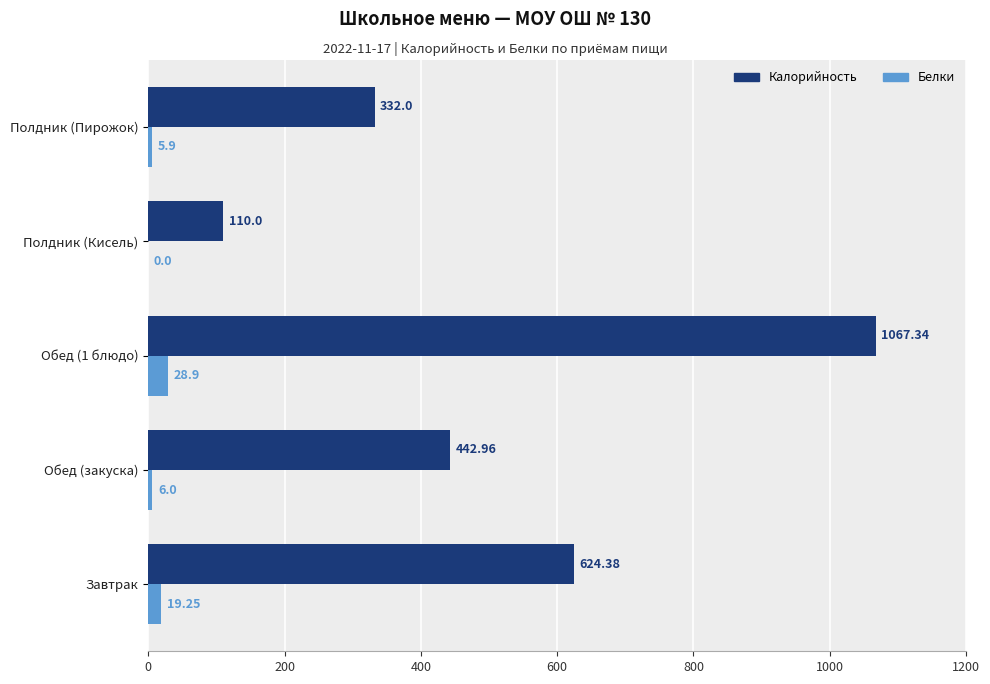

Between Завтрак and Полдник (Кисель), which series saw the biggest shift?

Калорийность